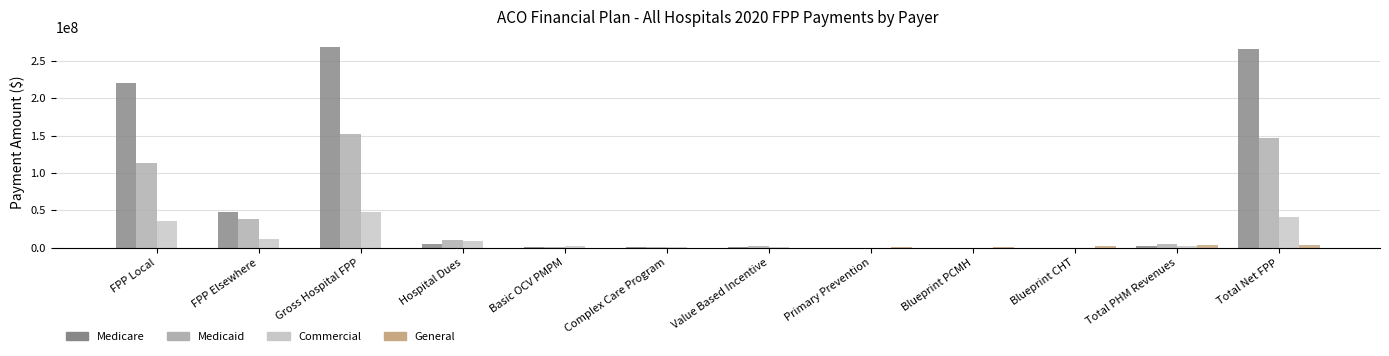

At which category is the sum across all series the highest?

Gross Hospital FPP